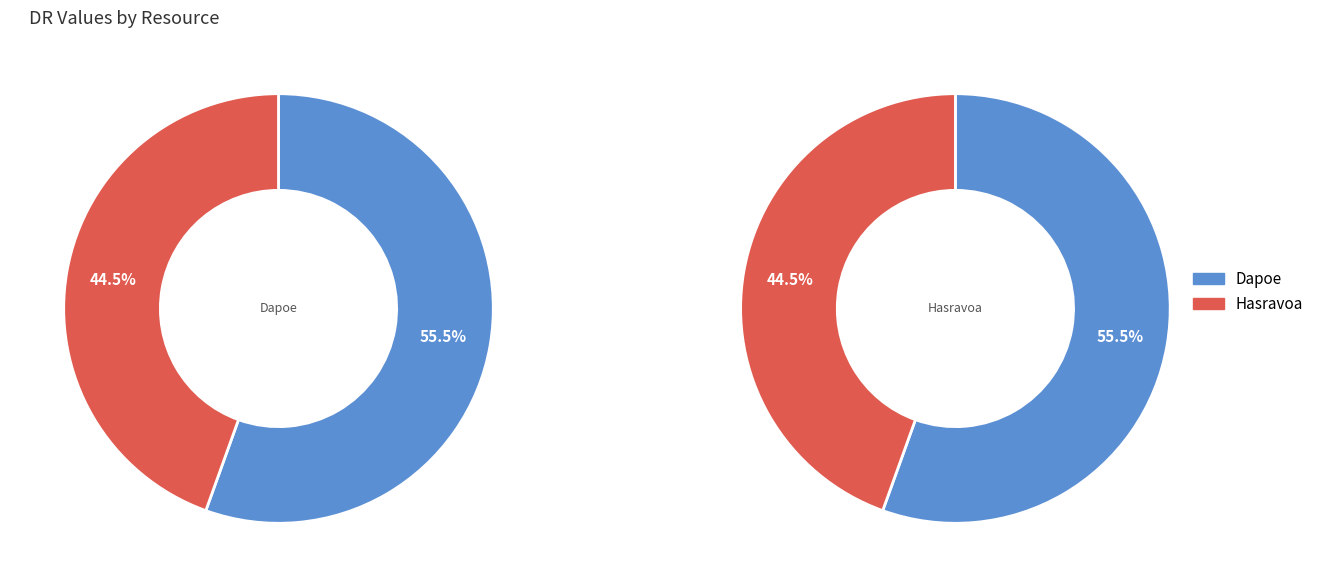

Rank the categories by value from highest to lowest.

Dapoe, Hasravoa